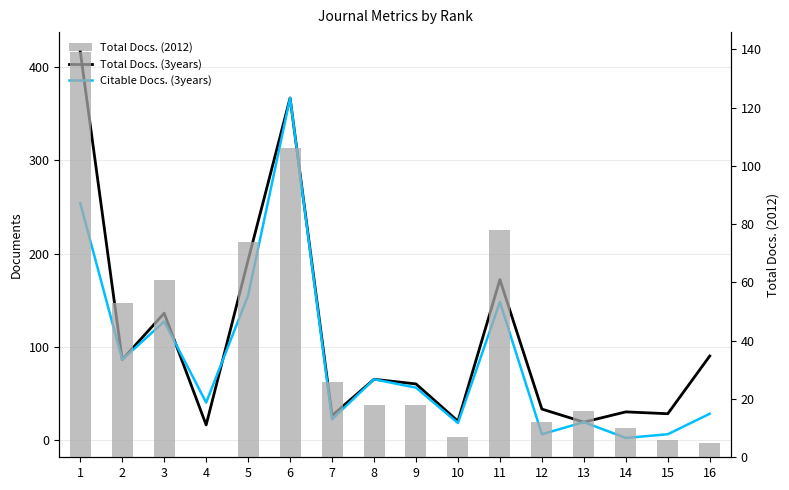

Reading left to right, what are all the values shown in this chart?

Total Docs. (3years): 1=417	2=86	3=136	4=16	5=193	6=367	7=26	8=65	9=60	10=20	11=172	12=33	13=19	14=30	15=28	16=90
Citable Docs. (3years): 1=254	2=86	3=127	4=40	5=155	6=367	7=22	8=65	9=56	10=18	11=148	12=6	13=19	14=2	15=6	16=28
Total Docs. (2012): 1=139	2=53	3=61	4=0	5=74	6=106	7=26	8=18	9=18	10=7	11=78	12=12	13=16	14=10	15=6	16=5